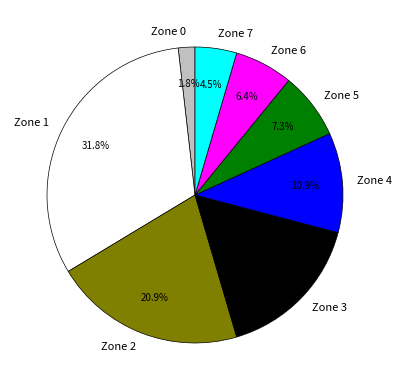

To the nearest percent, what percentage of the pie is Zone 5?

7%